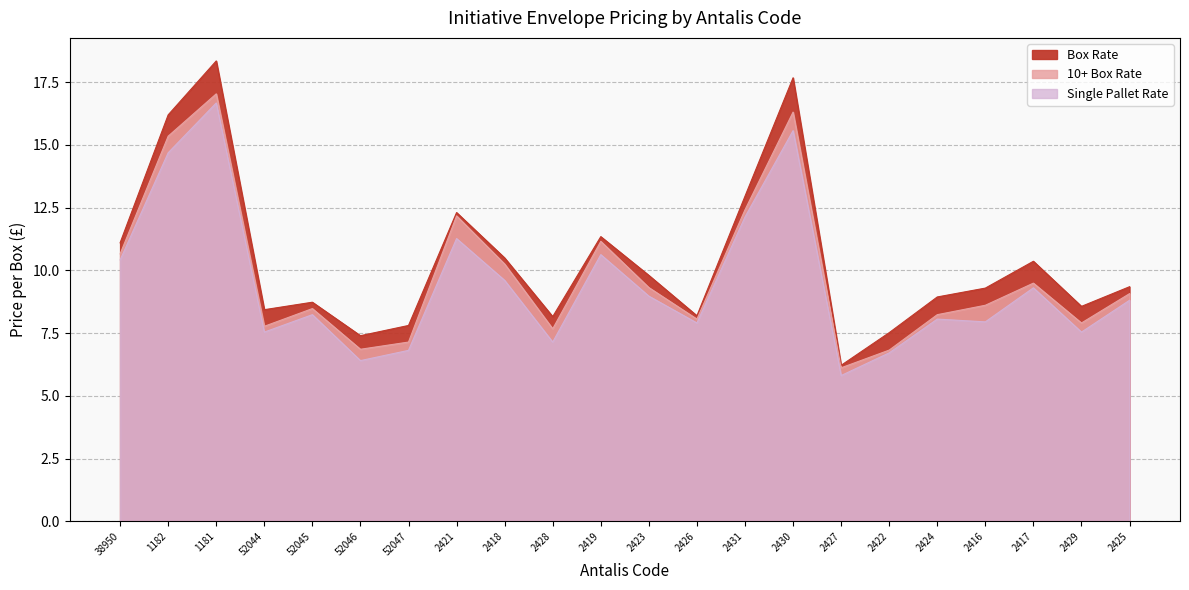

Rank the series by their average value, from lowest to highest.

Single Pallet Rate, 10+ Box Rate, Box Rate